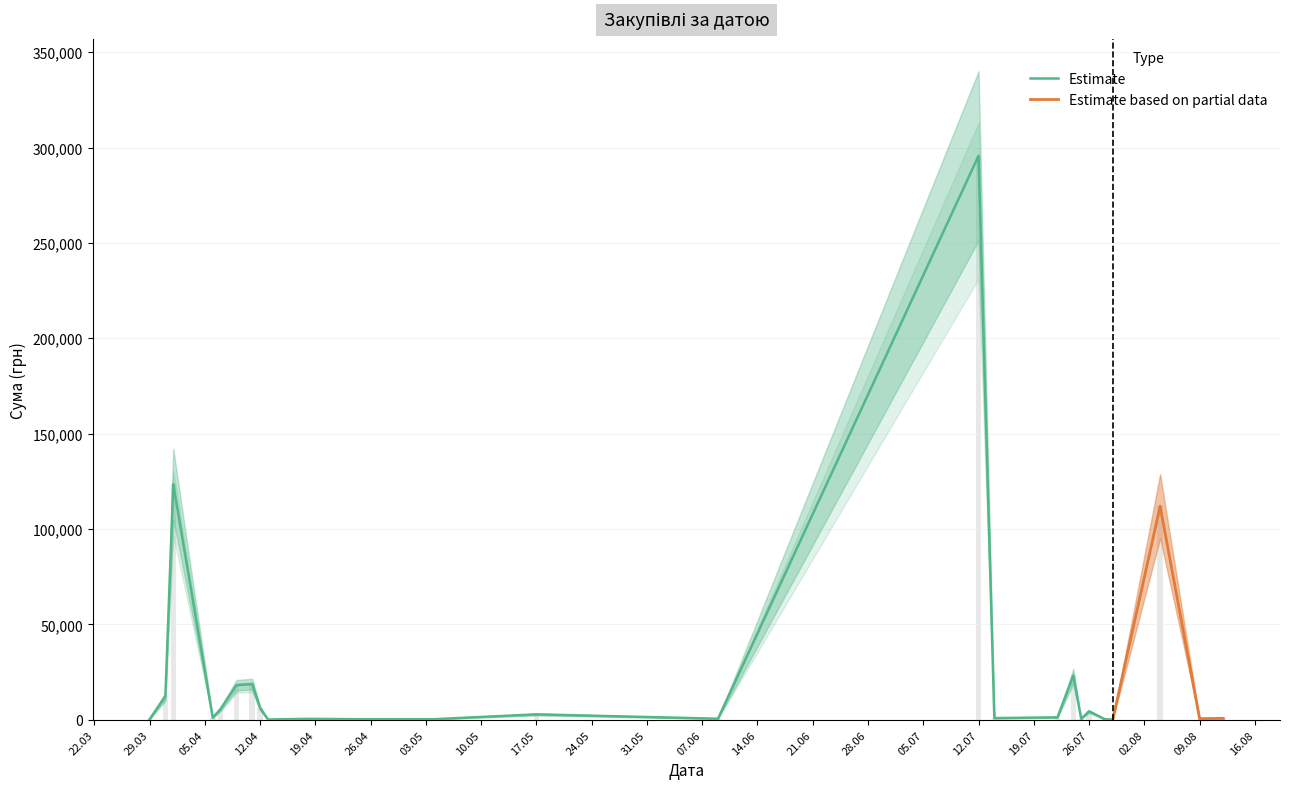

The chart shows a value of 649.5 at 06.04.2016. True or false?

False